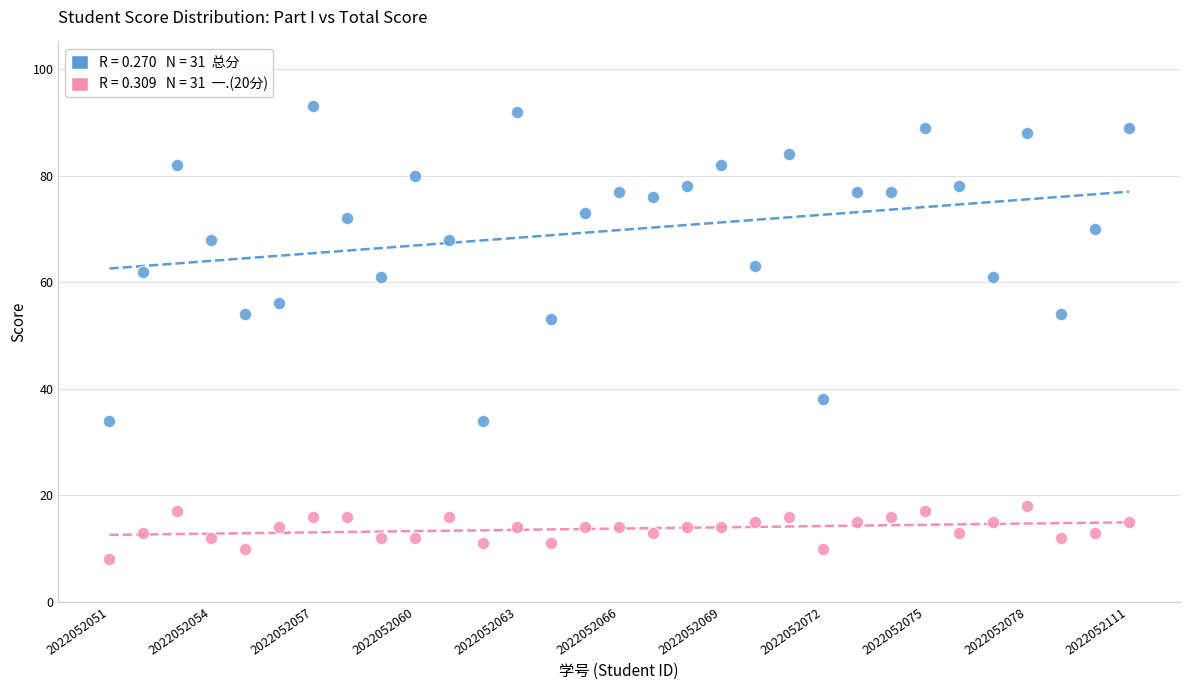

Across all data points, what is the range of Y values (max minus min)?

85